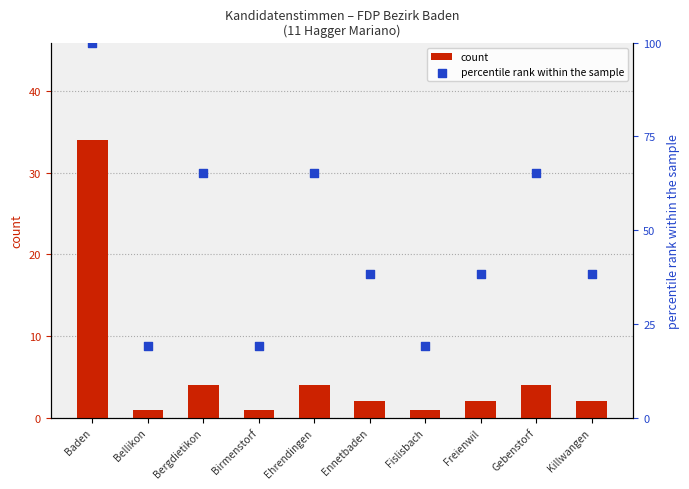

Which series contains the lowest Y value?

count